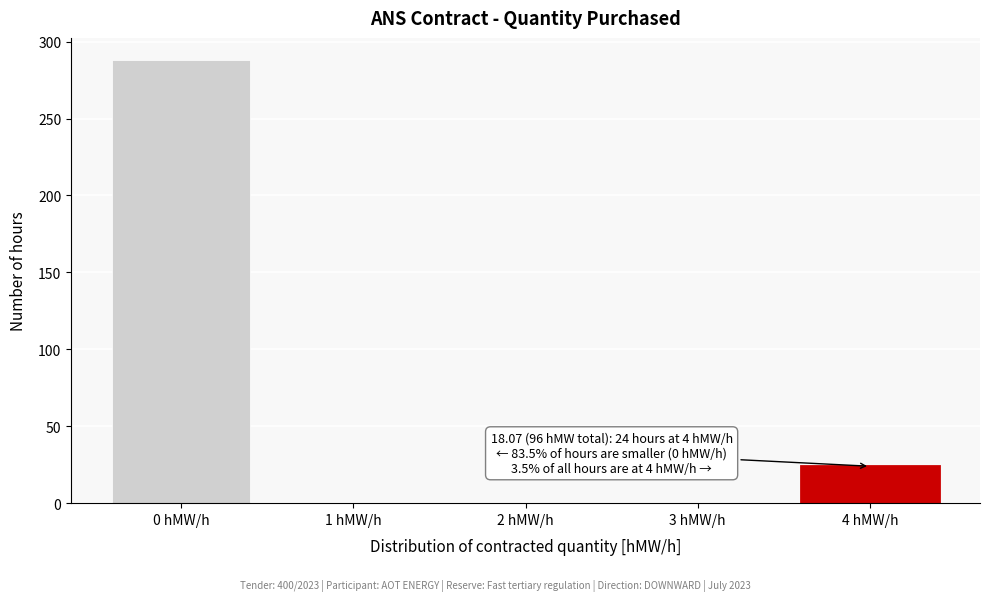

Over which range of the x-axis is the bar tallest?

-0.5 to 0.5